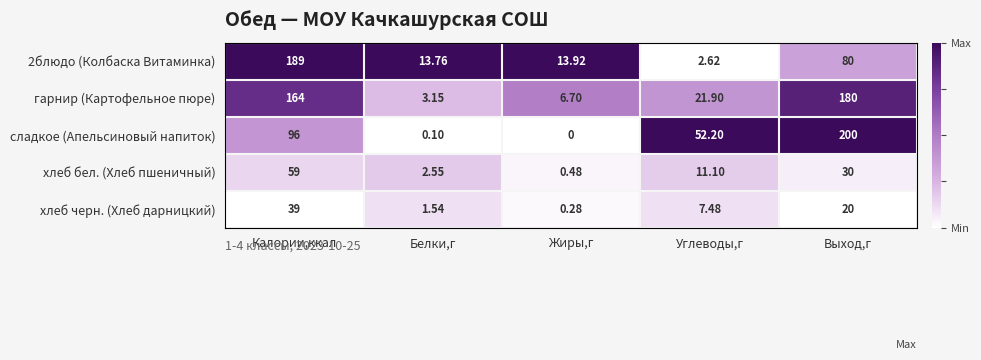

Which category has the highest value across all series?

Выход,г